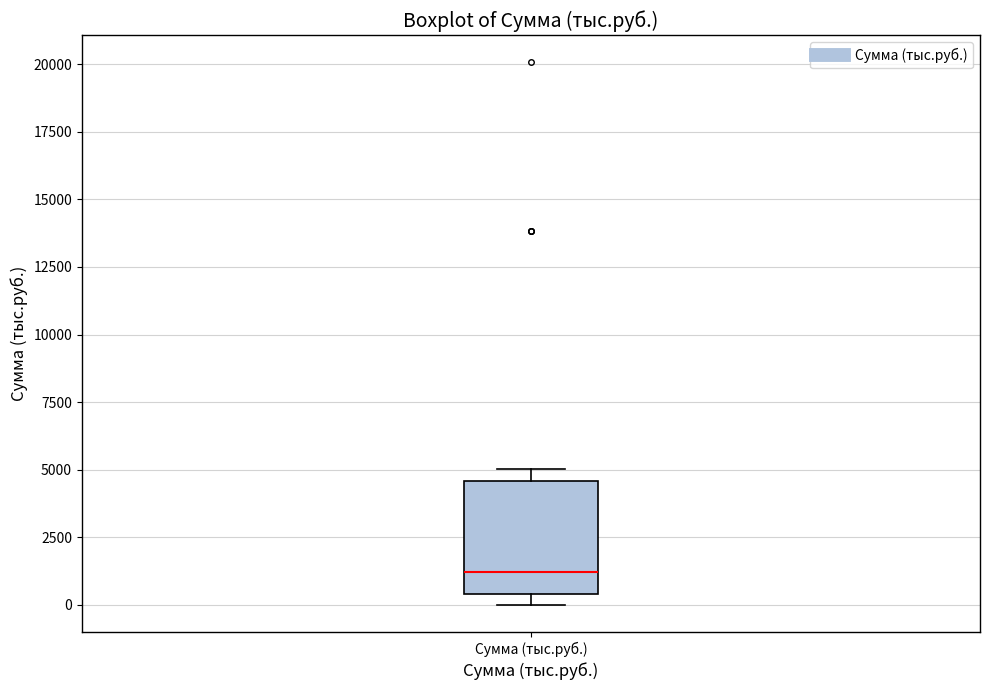

Read this box plot against the y-axis: the position of the median line, the range covered by the box, and the ends of both whiskers. The values are not printed on the chart, so give them approximately, as read against the axis.

median 1000, box 500 to 4500, whiskers 0 to 5000